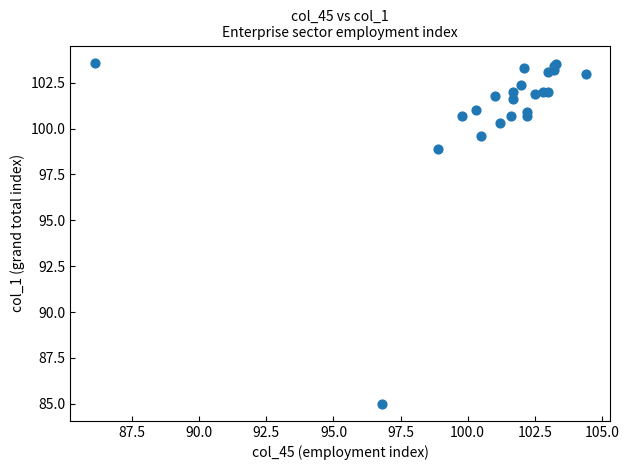

What Y value in the scatter plot is closest to 94?

98.9